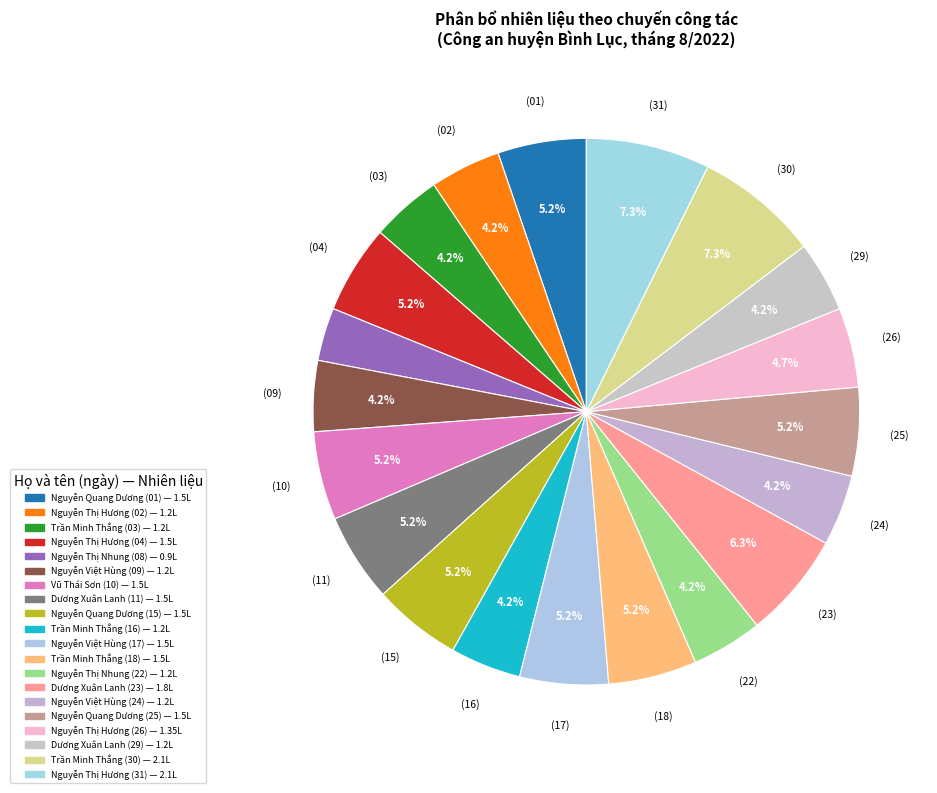

How many slices are in this pie chart?

20